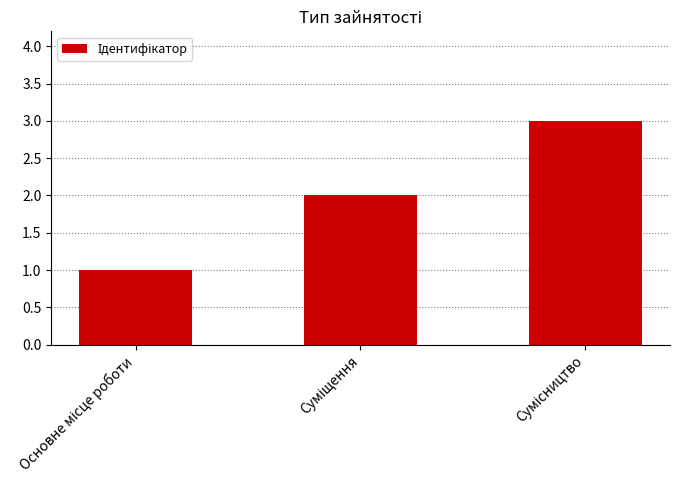

What is the sum of all values?

6